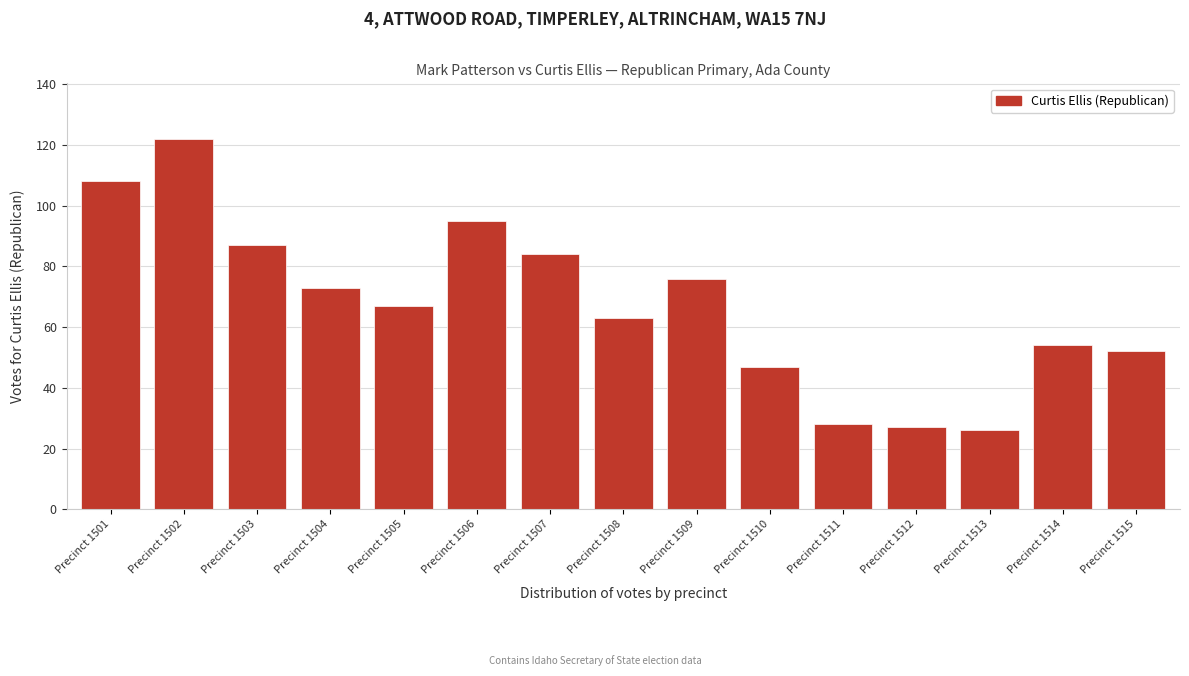

Reading left to right, transcribe all the data shown in this chart.

Precinct 1501=108	Precinct 1502=122	Precinct 1503=87	Precinct 1504=73	Precinct 1505=67	Precinct 1506=95	Precinct 1507=84	Precinct 1508=63	Precinct 1509=76	Precinct 1510=47	Precinct 1511=28	Precinct 1512=27	Precinct 1513=26	Precinct 1514=54	Precinct 1515=52